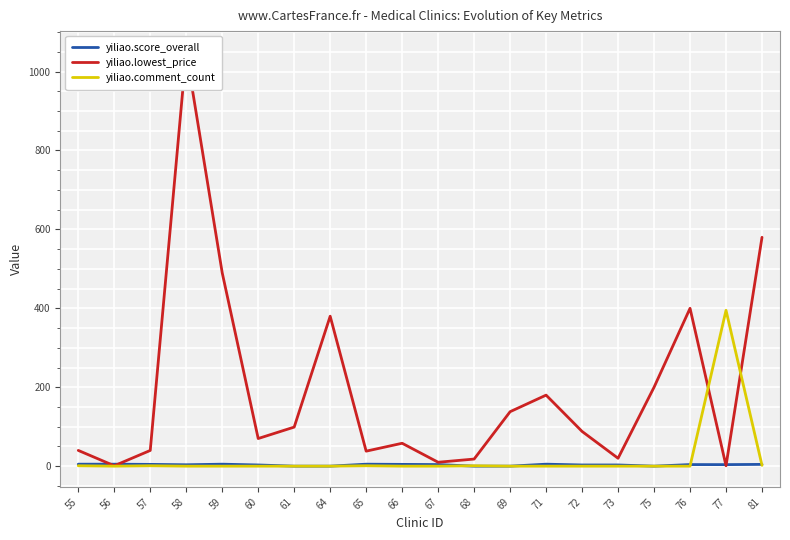

What is the maximum value shown in the chart?

1050.0